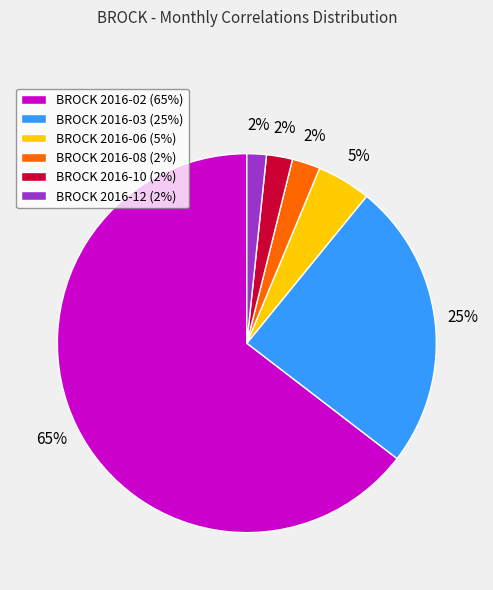

Combined, do BROCK 2016-03 (25%) and BROCK 2016-08 (2%) account for over 50%?

No